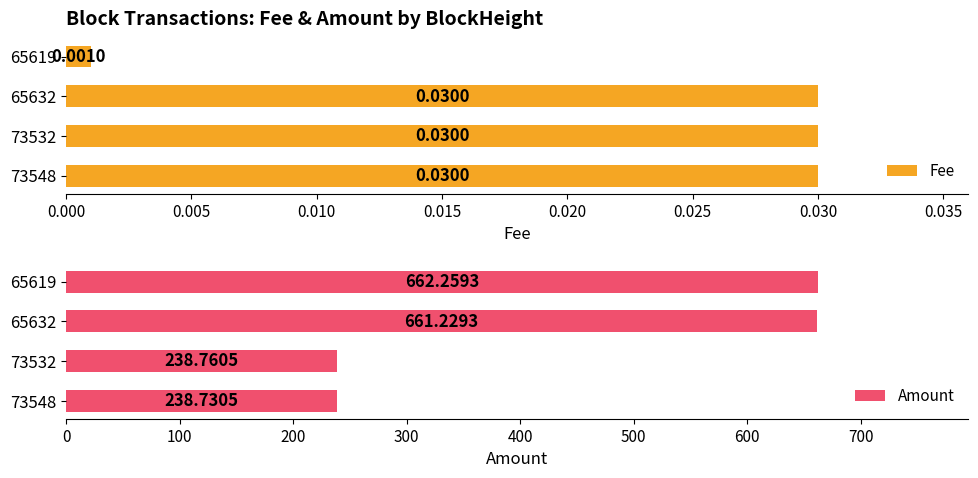

True or false: Amount has a value of 98.1 at 73548.

False